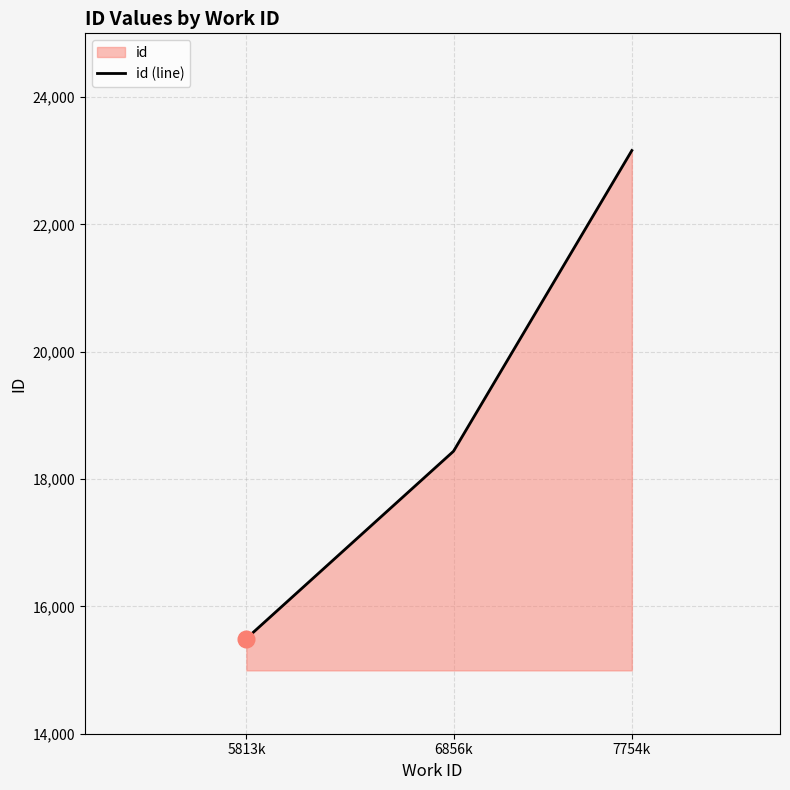

List the labels in order of value, smallest first.

5813k, 6856k, 7754k